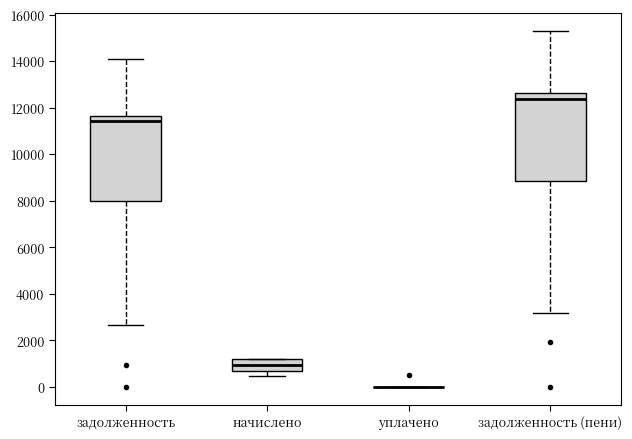

Reading left to right, transcribe this box plot: for each box, give where its median line is, the range the box spans, and where its two whiskers end, as read against the y-axis. The values are not printed on the chart, so give them approximately, as read against the axis.

задолженность: median 11400, box 8000 to 11600, whiskers 2600 to 14000
начислено: median 1000, box 600 to 1200, whiskers 400 to 1200
уплачено: box collapsed to a line at 0, whiskers 0 to 0
задолженность (пени): median 12400, box 8800 to 12600, whiskers 3200 to 15200